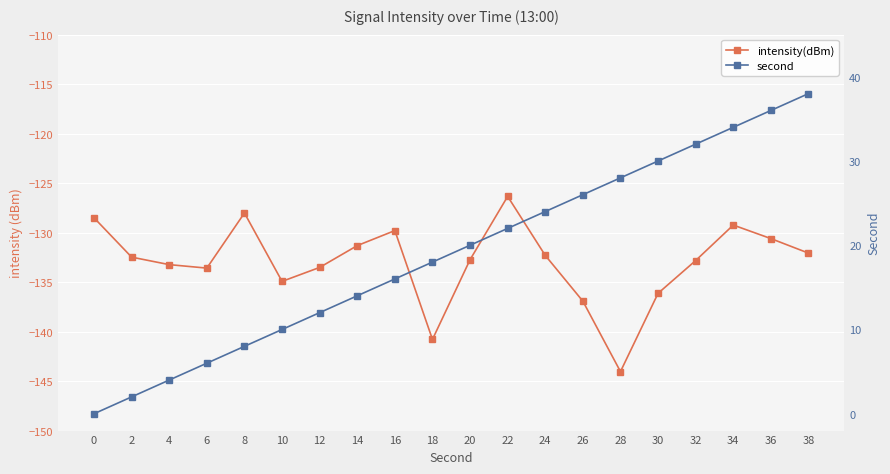

What is the maximum value shown in the chart?

38.0